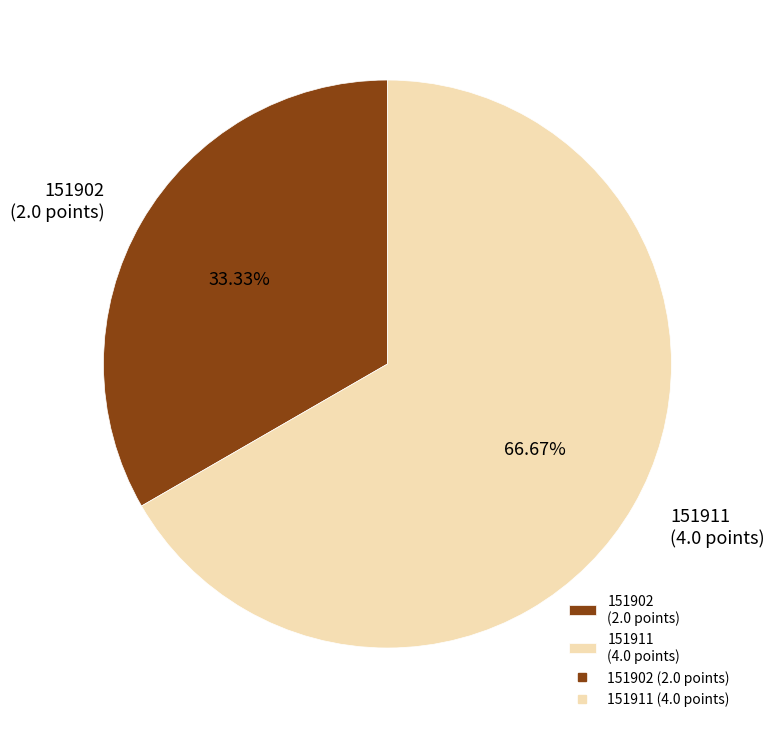

True or false: 151902 accounts for 33% of the total.

True